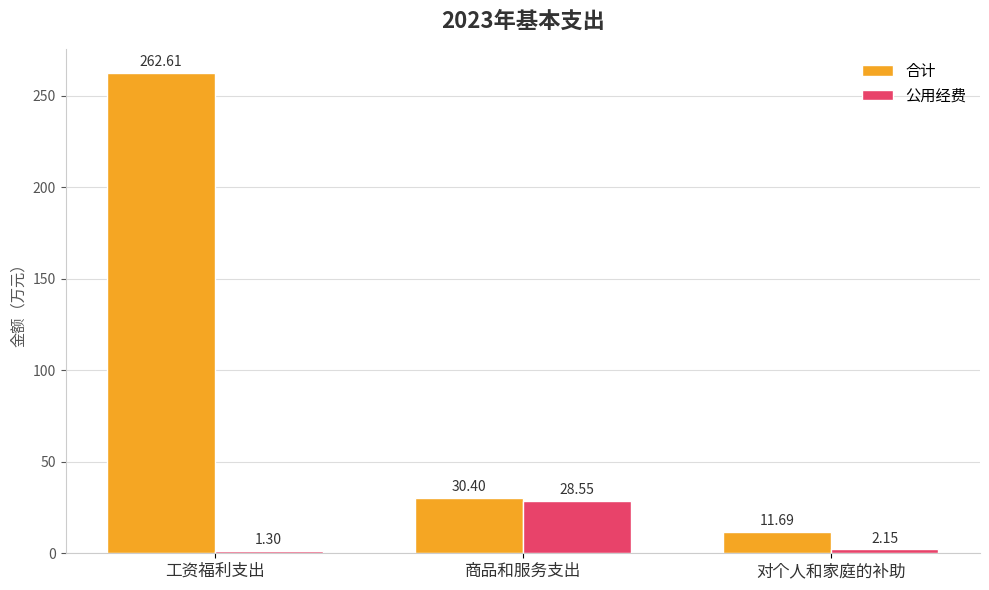

What is the minimum value shown in the chart?

1.3